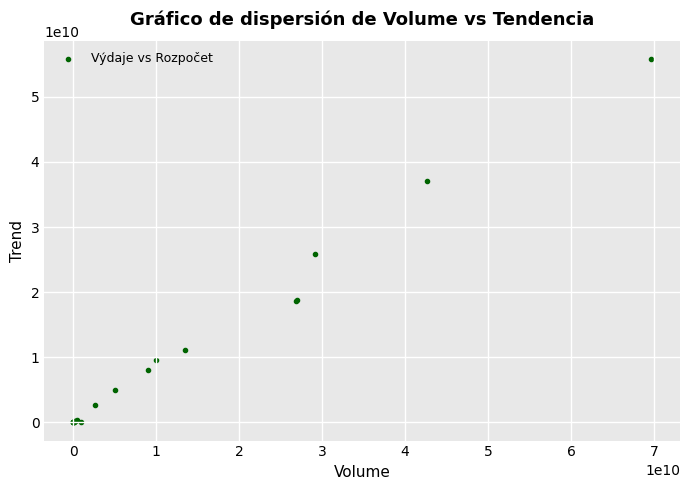

What Y value in the scatter plot is closest to 27873022129?

25895082000.0